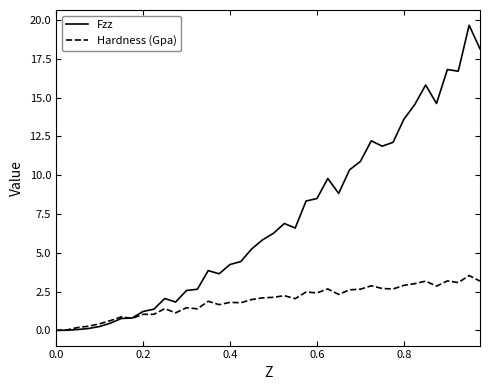

How many lines are shown in the chart?

2